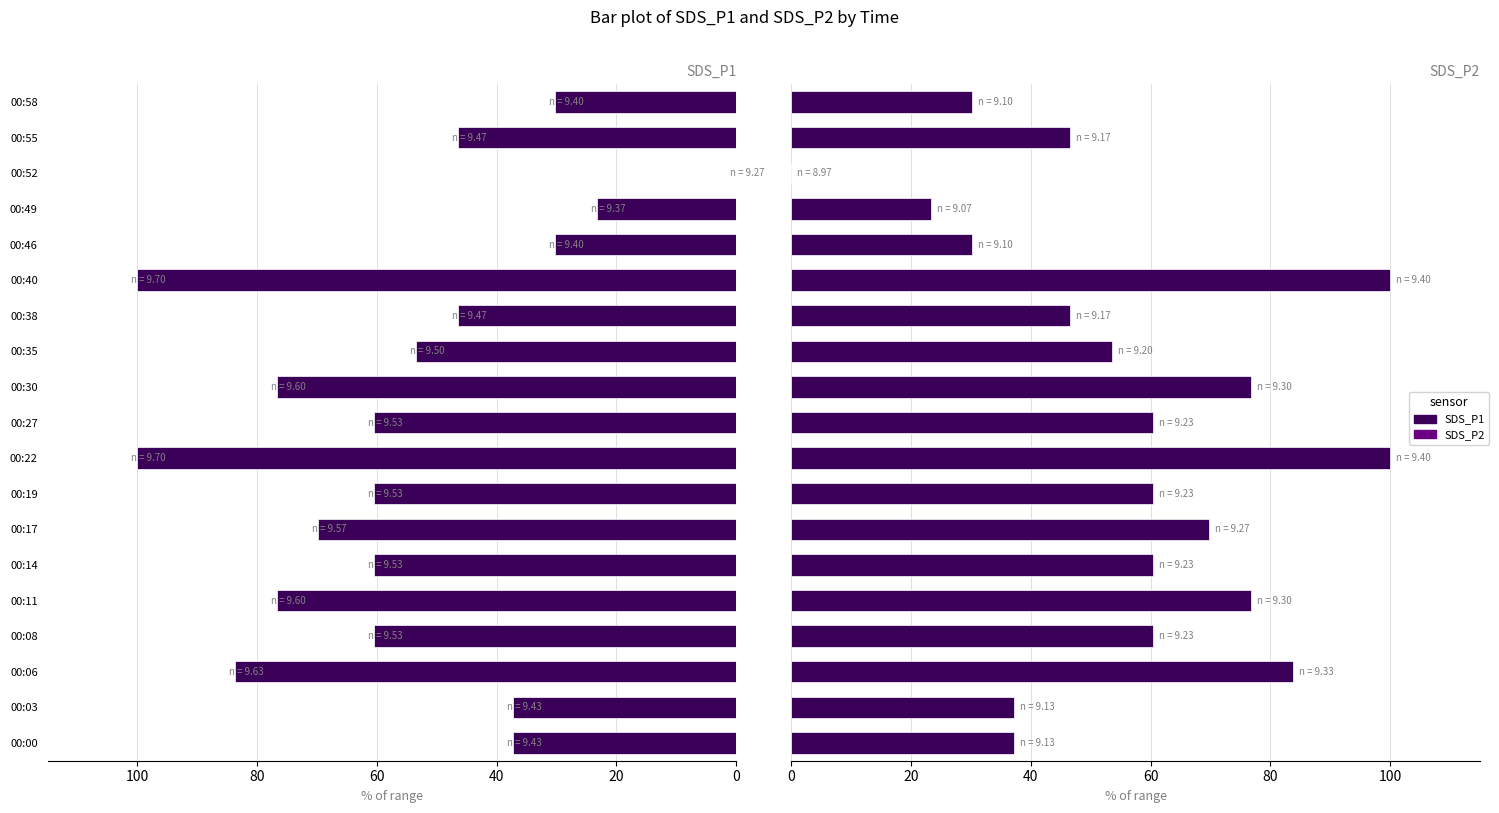

How many bars are there in each group?

2